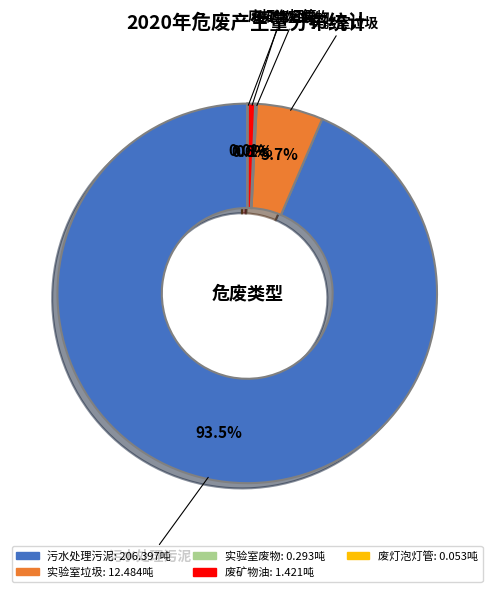

To the nearest percent, what is the difference between the largest and smallest slice percentages?

94%